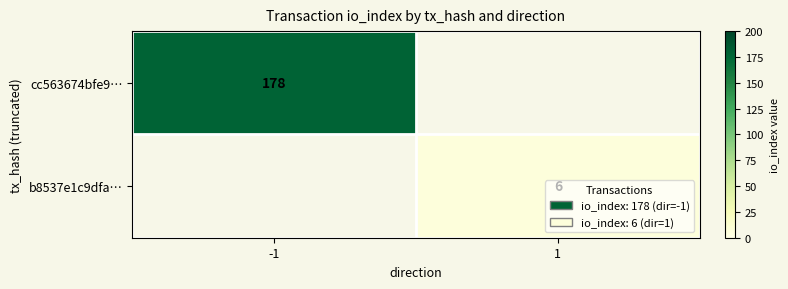

Is it true that cc563674bfe9… equals 83.8 at -1?

False